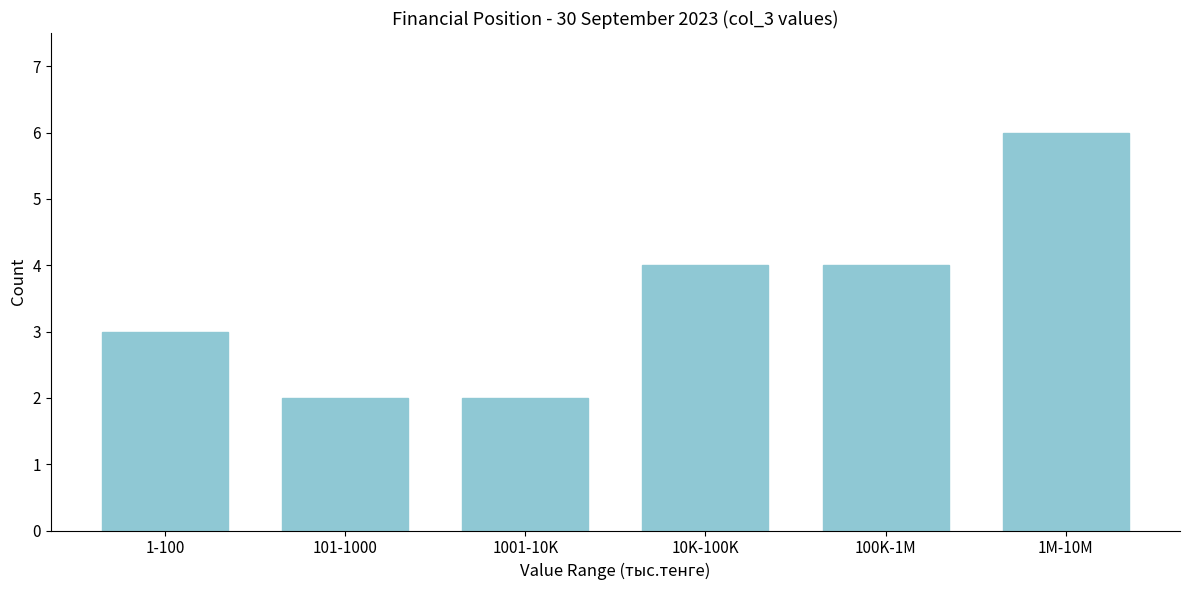

Reading left to right, transcribe all the data shown in this chart.

1-100=3	101-1000=2	1001-10K=2	10K-100K=4	100K-1M=4	1M-10M=6